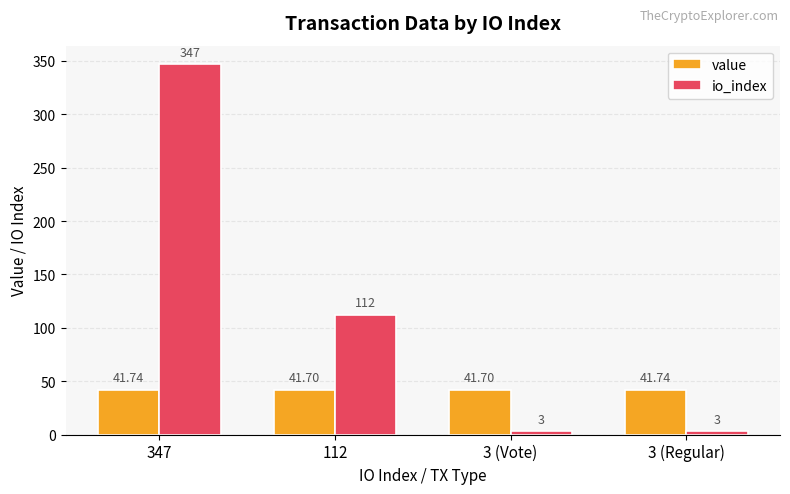

At which label is io_index closest to 175?

112